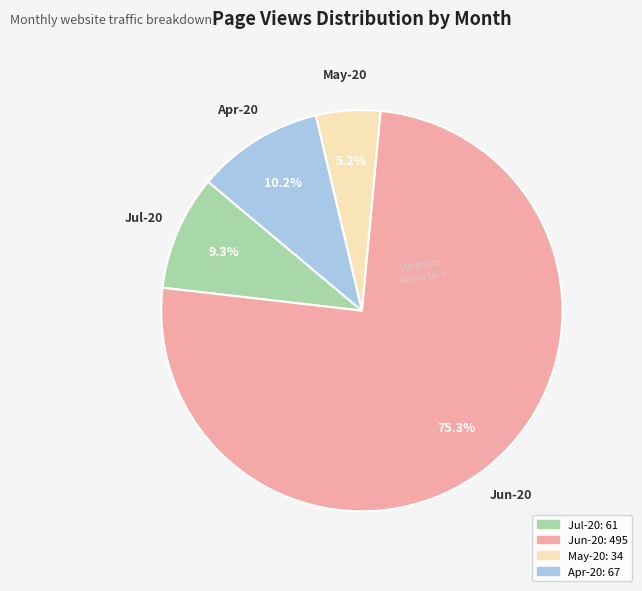

To the nearest percent, what percentage of the pie is Apr-20?

10%